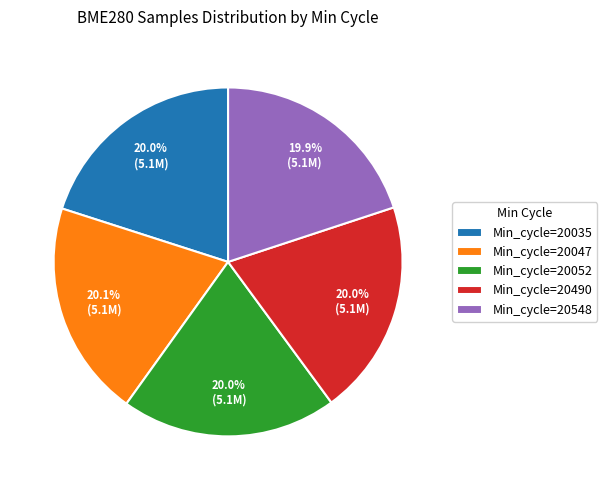

What percentage do Min_cycle=20052 and Min_cycle=20490 together represent?

40.0%